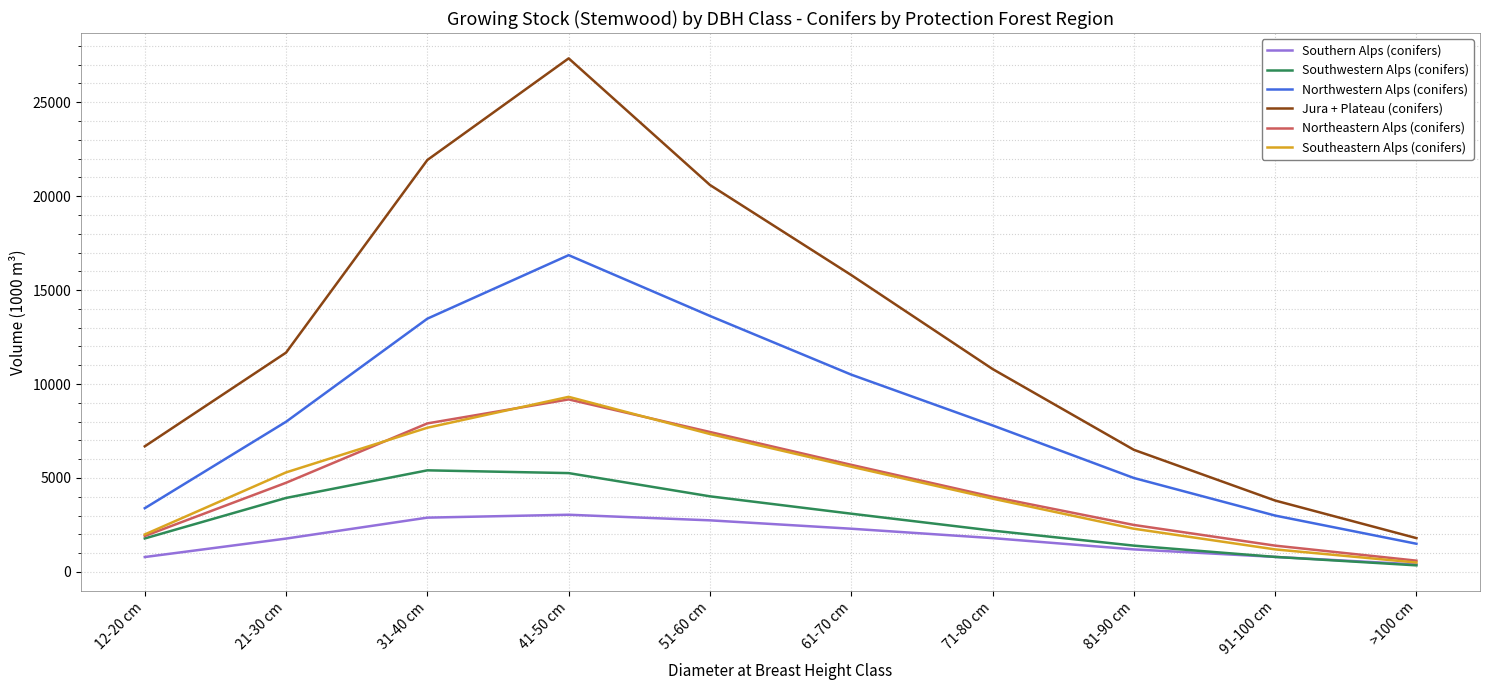

Which series has the largest range (max minus min)?

Jura + Plateau (conifers)